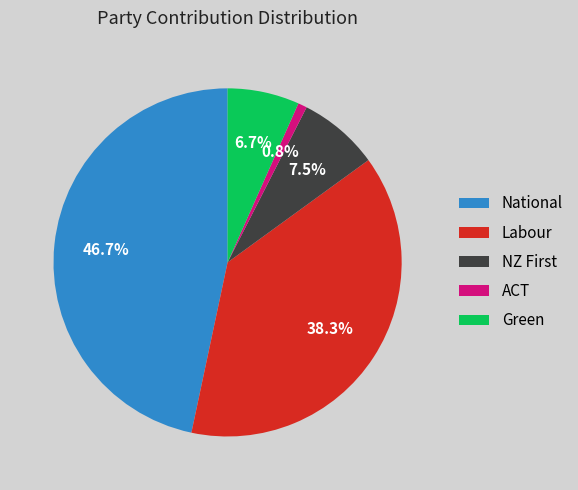

Is there any slice that represents more than half of the pie?

No